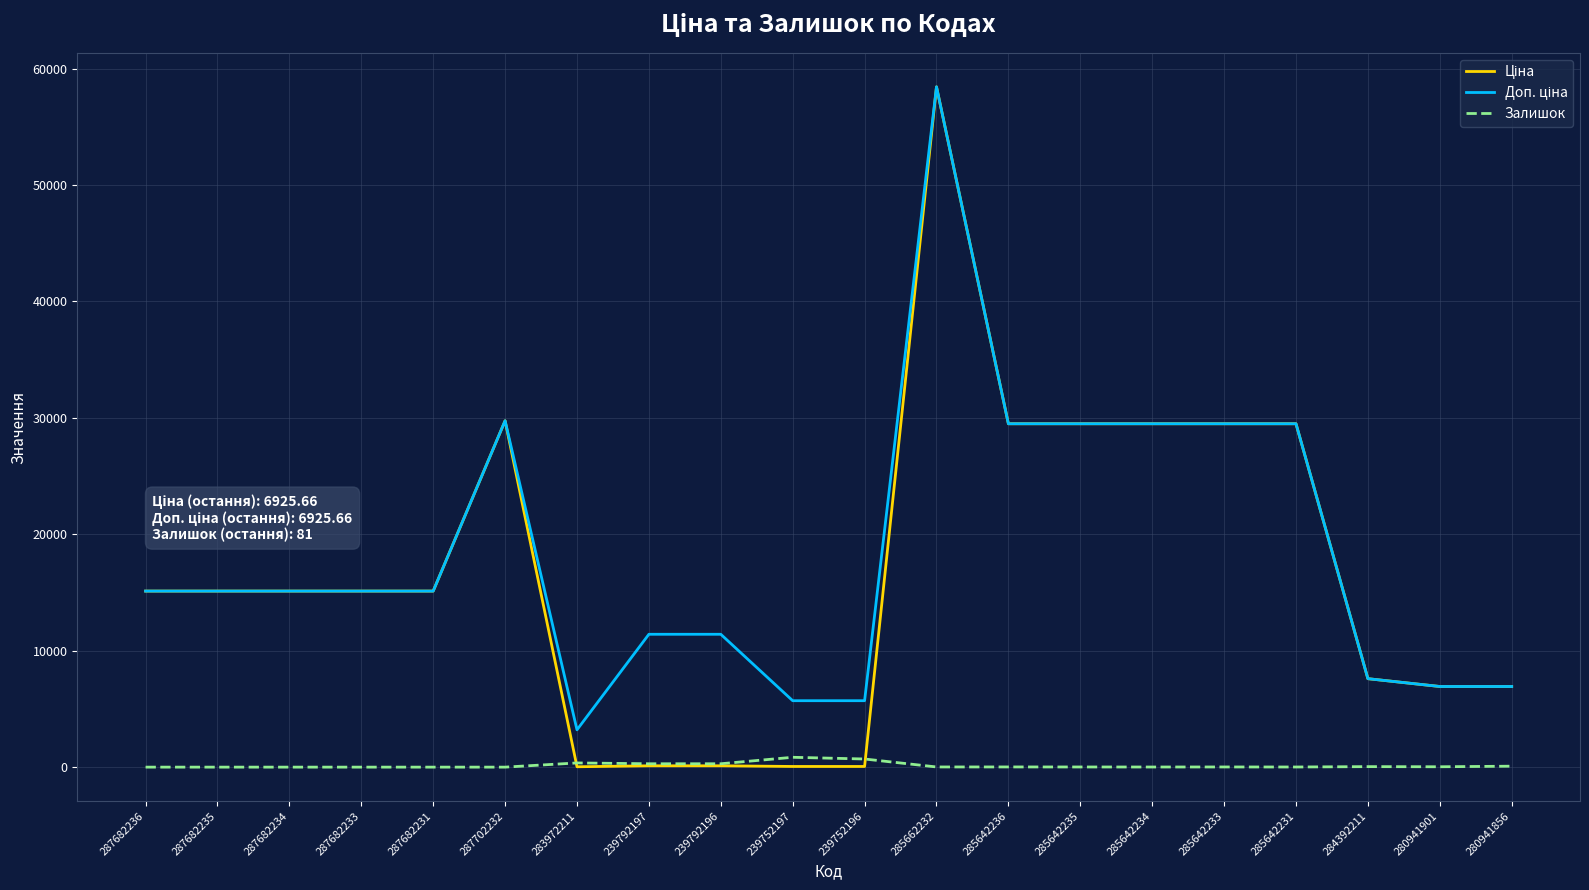

What is the spread (max minus min) of values at 287682236?

15120.0